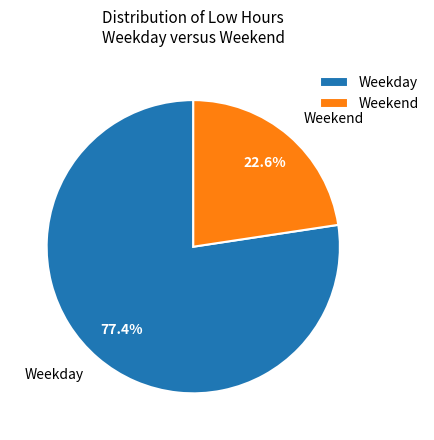

Rank the categories by value from highest to lowest.

Weekday, Weekend